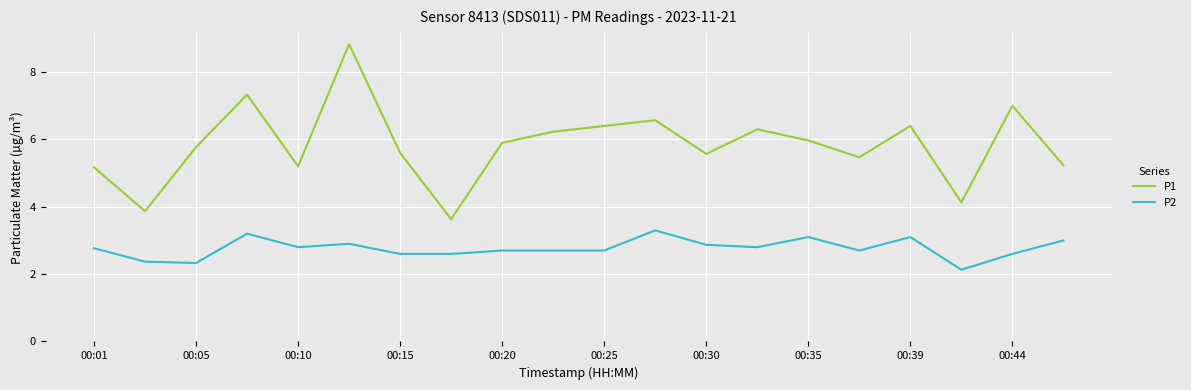

True or false: P1 and P2 cross at least once.

False